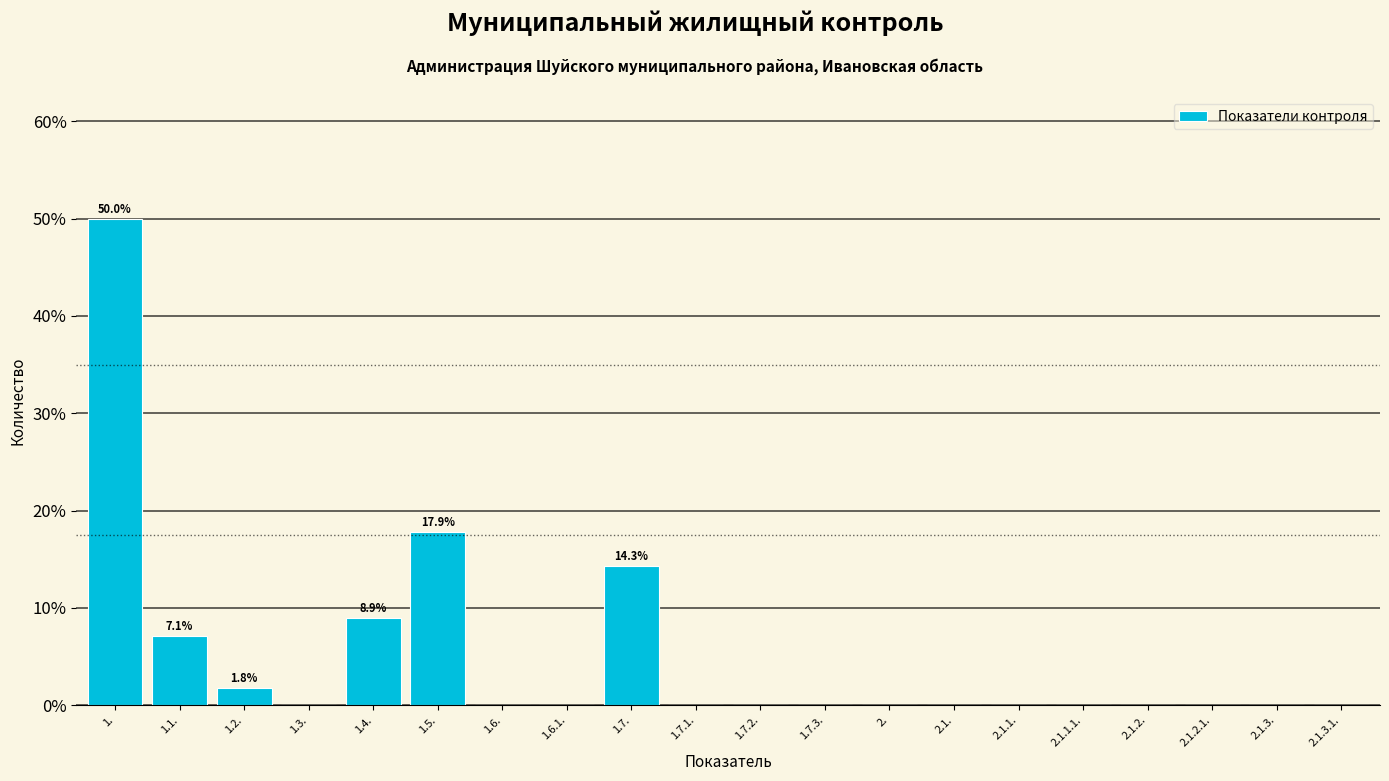

Reading right to left, list all the values displayed in this chart.

2.1.3.1.=0.0	2.1.3.=0.0	2.1.2.1.=0.0	2.1.2.=0.0	2.1.1.1.=0.0	2.1.1.=0.0	2.1.=0.0	2.=0.0	1.7.3.=0.0	1.7.2.=0.0	1.7.1.=0.0	1.7.=14.3	1.6.1.=0.0	1.6.=0.0	1.5.=17.9	1.4.=8.9	1.3.=0.0	1.2.=1.8	1.1.=7.1	1.=50.0